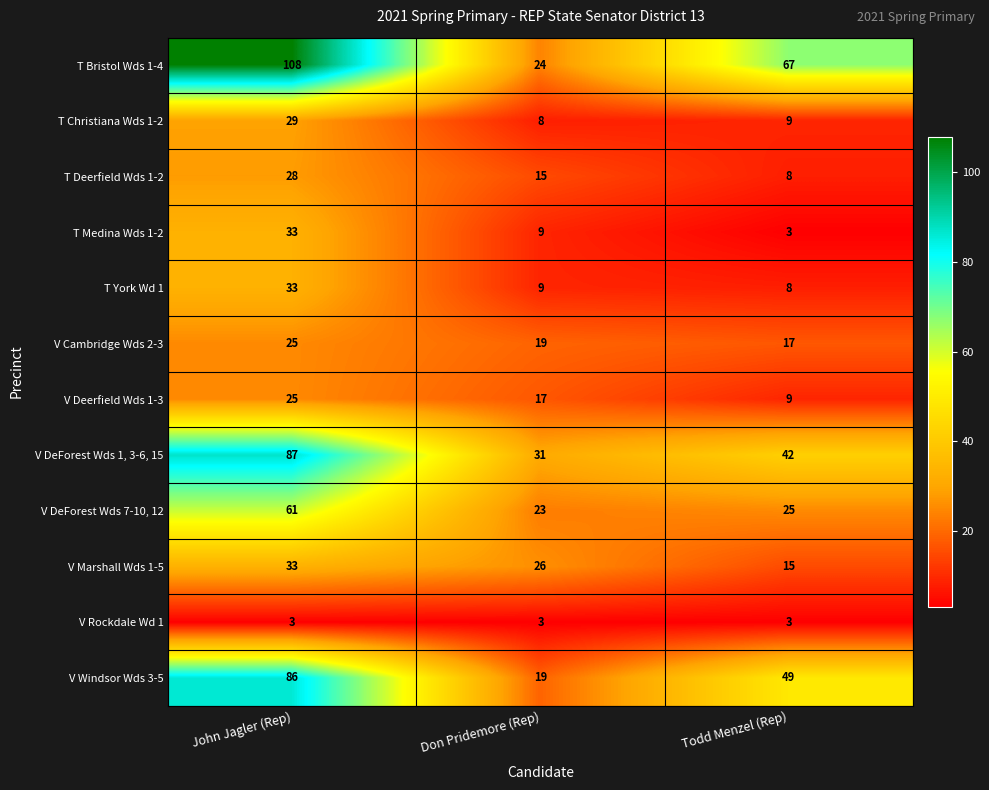

What is the minimum value shown in the chart?

3